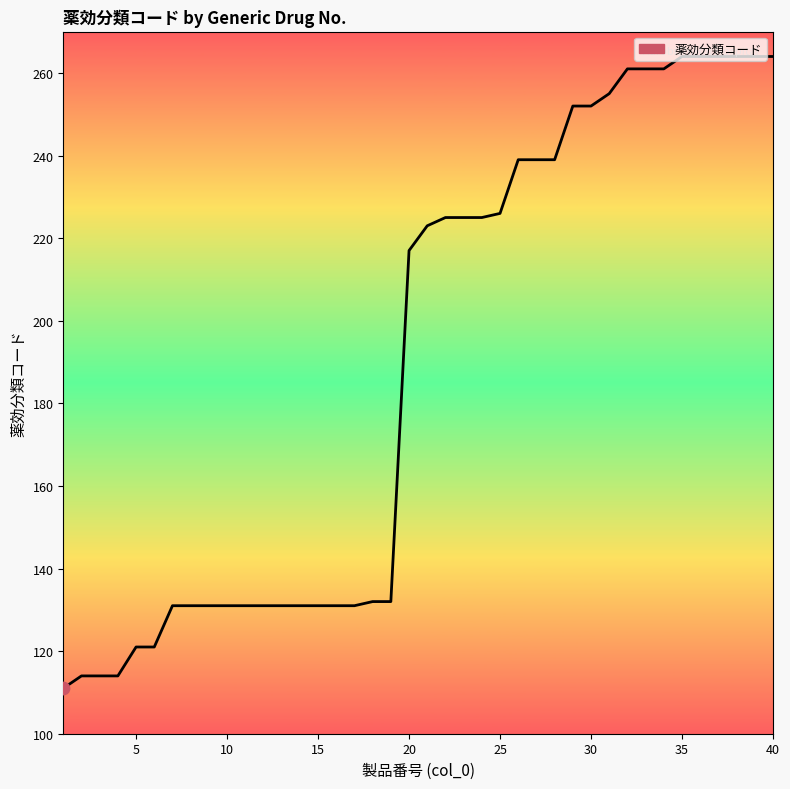

What is the greatest value displayed?

264